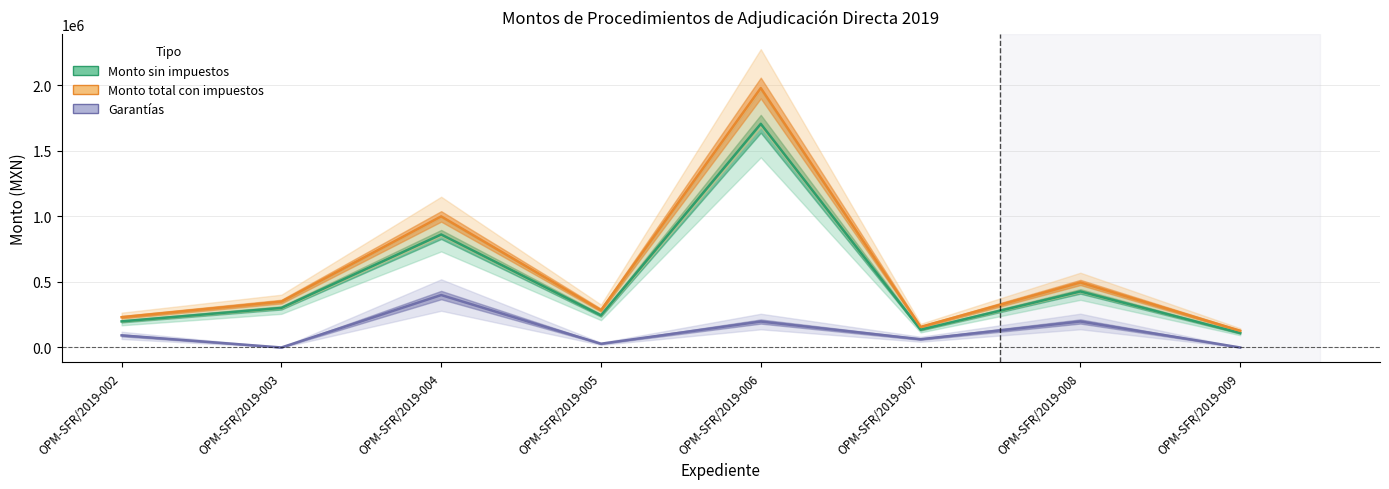

At which category is the sum across all series the highest?

OPM-SFR/2019-006